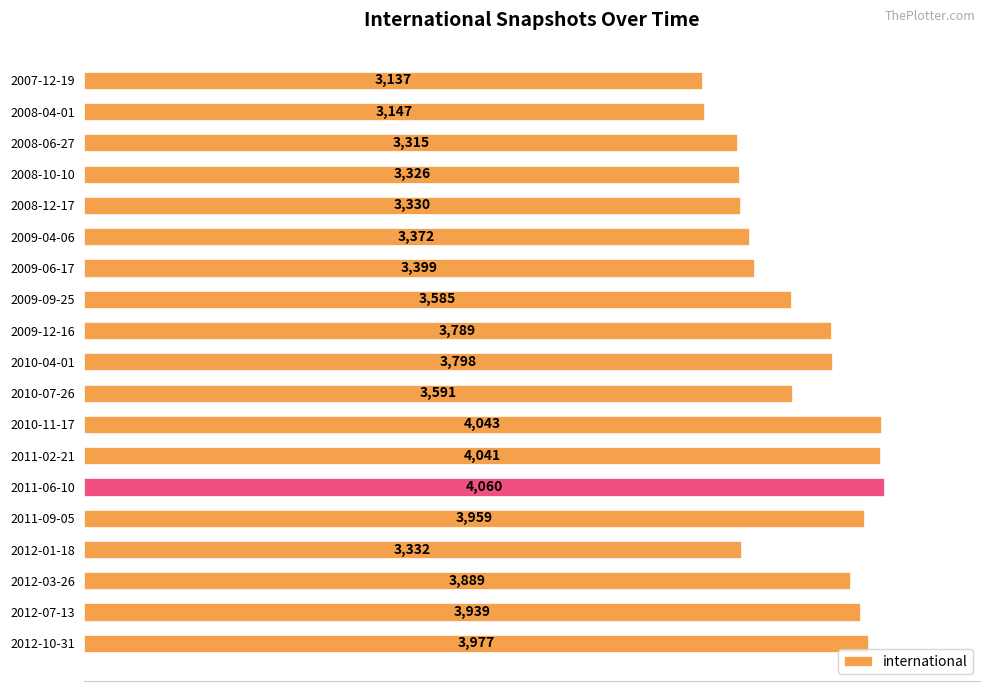

Which category has the highest value across all series?

2011-06-10